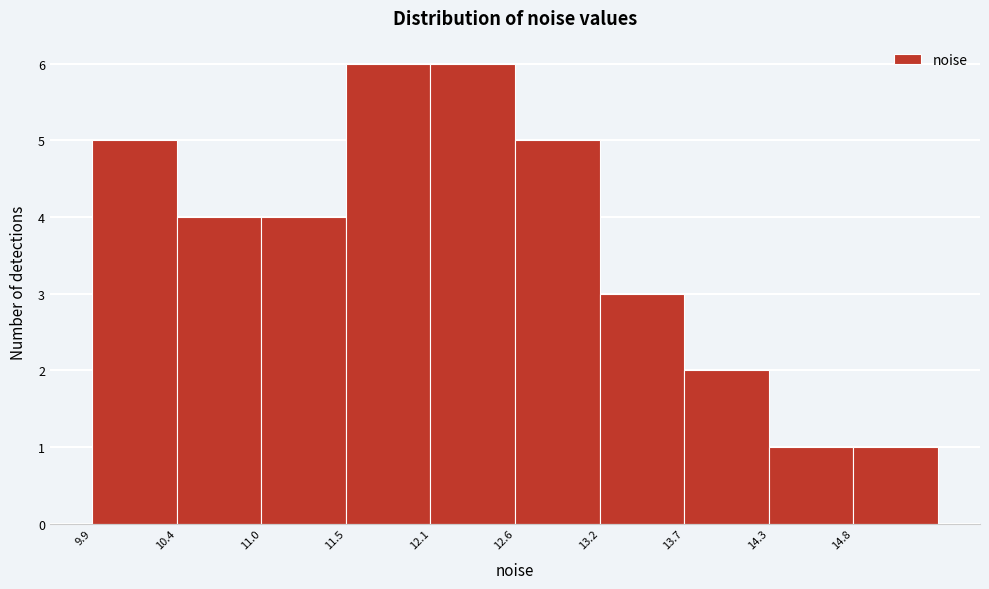

Reading left to right, transcribe this chart: for each bar, give the range it covers on the x-axis and its height. Neither the bar edges nor the heights are printed on the chart, so give them approximately, as read against the axes.

9.9 to 10.4: 5
10.4 to 11.0: 4
11.0 to 11.5: 4
11.5 to 12.1: 6
12.1 to 12.6: 6
12.6 to 13.2: 5
13.2 to 13.7: 3
13.7 to 14.3: 2
14.3 to 14.8: 1
14.8 to 15.4: 1